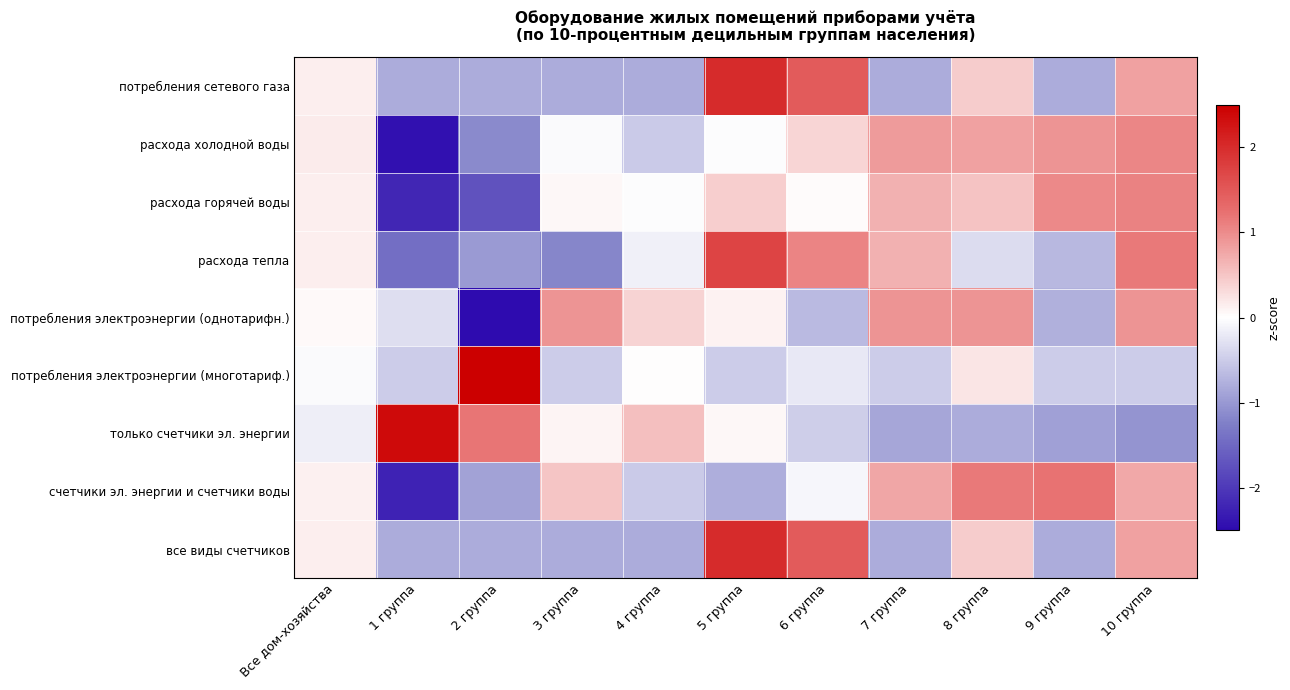

Which category has the highest value across all series?

2 группа